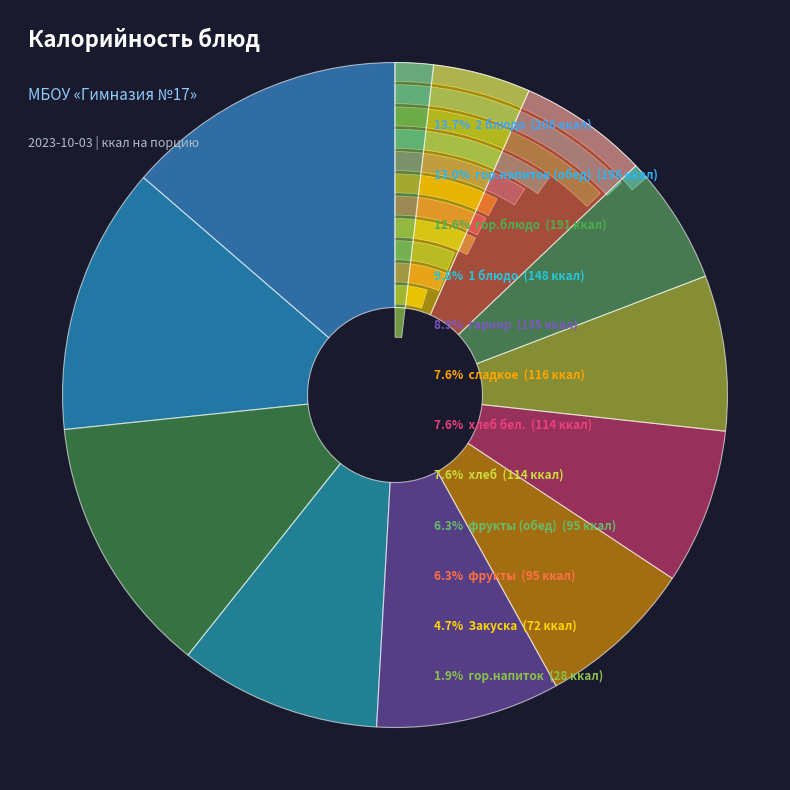

How many slices are in this pie chart?

12